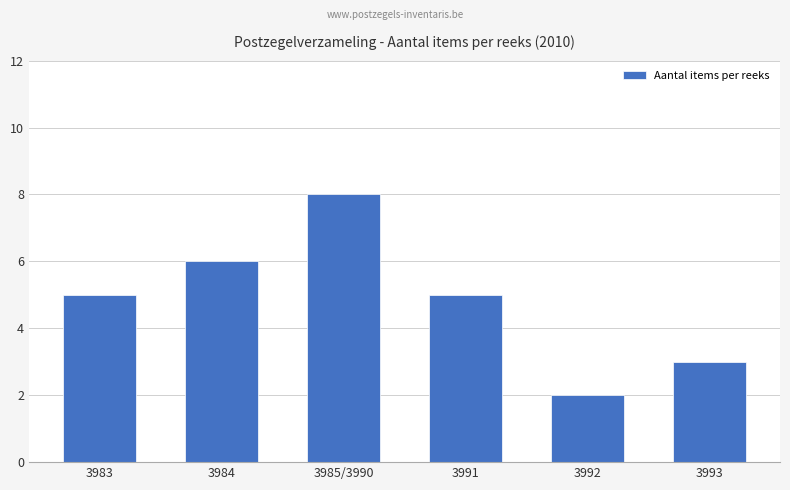

True or false: the data shows 3 at 3991.

False